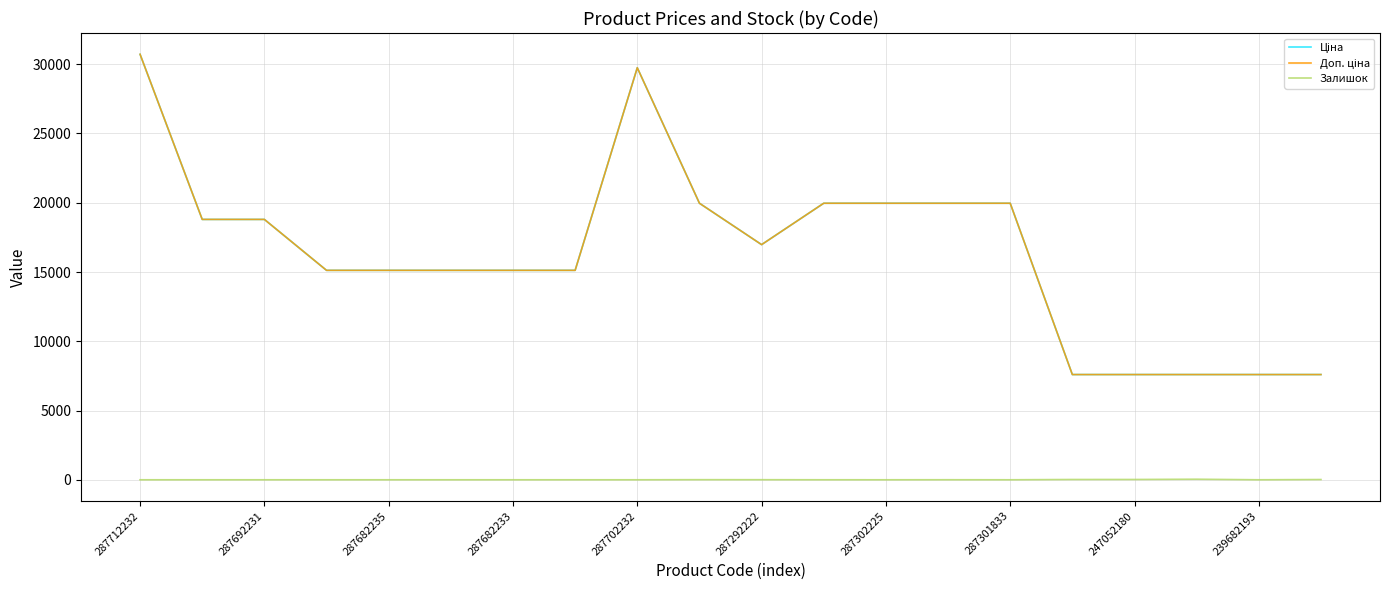

Does the chart display data point markers on the line(s)?

No